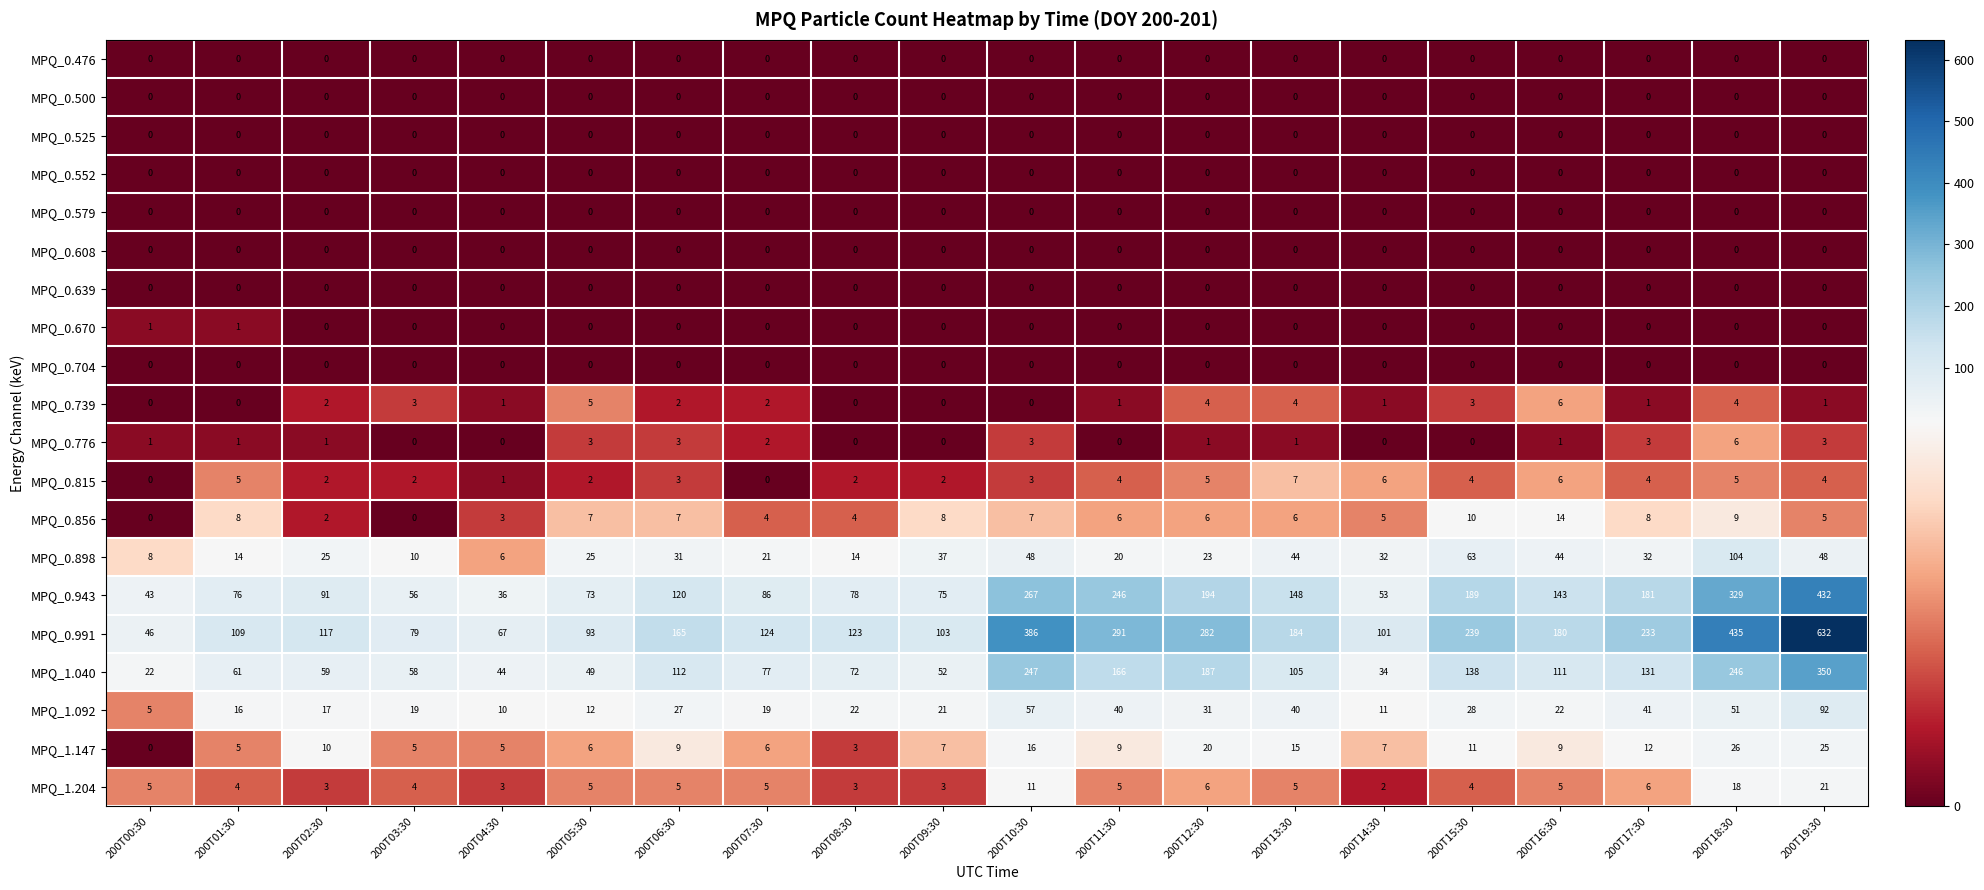

What is the lowest value of the MPQ_0.991 series?

46